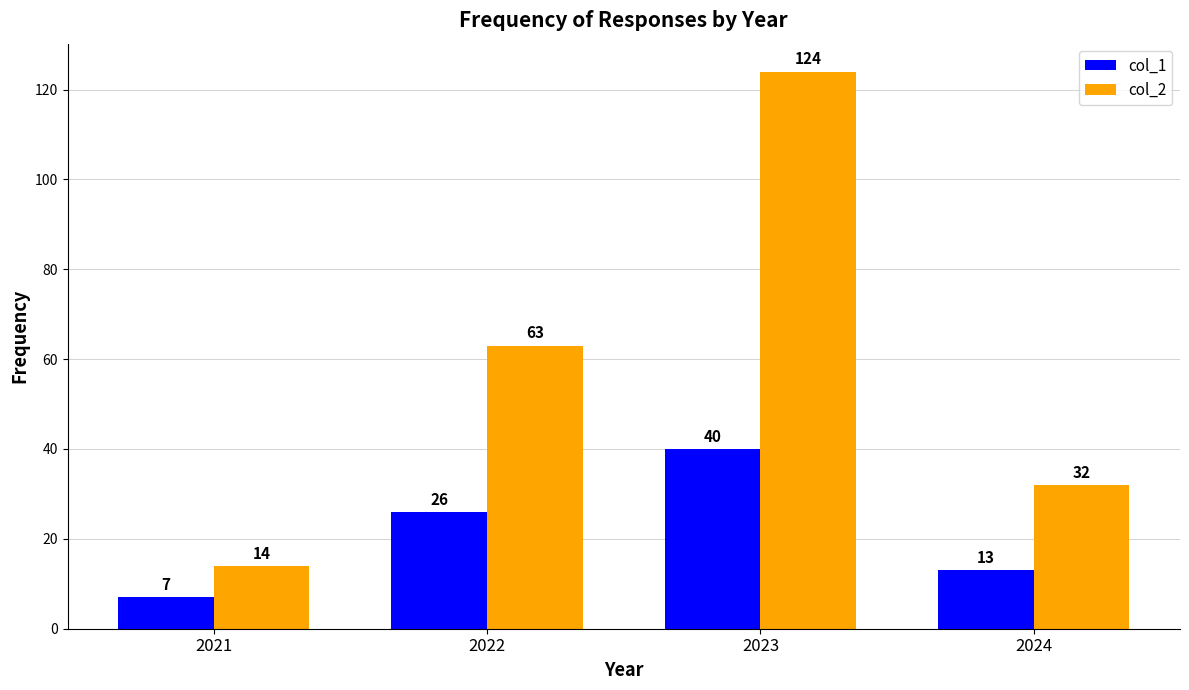

True or false: col_1 has a value of 20 at 2023.

False